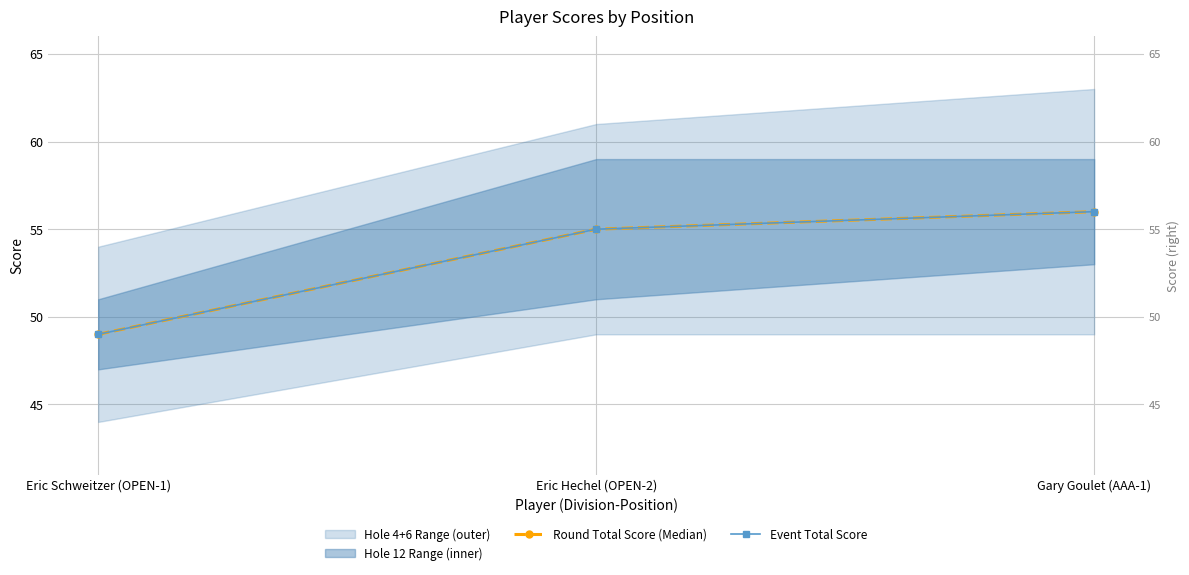

Reading right to left, extract all data points from this chart.

Round Total Score (Median): 56	55	49
Event Total Score: 56	55	49